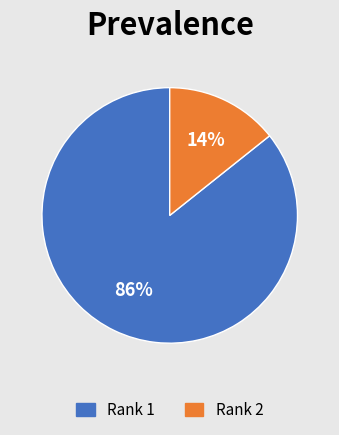

Approximately how many times larger is the value at Rank 2 compared to Rank 1?

0.2